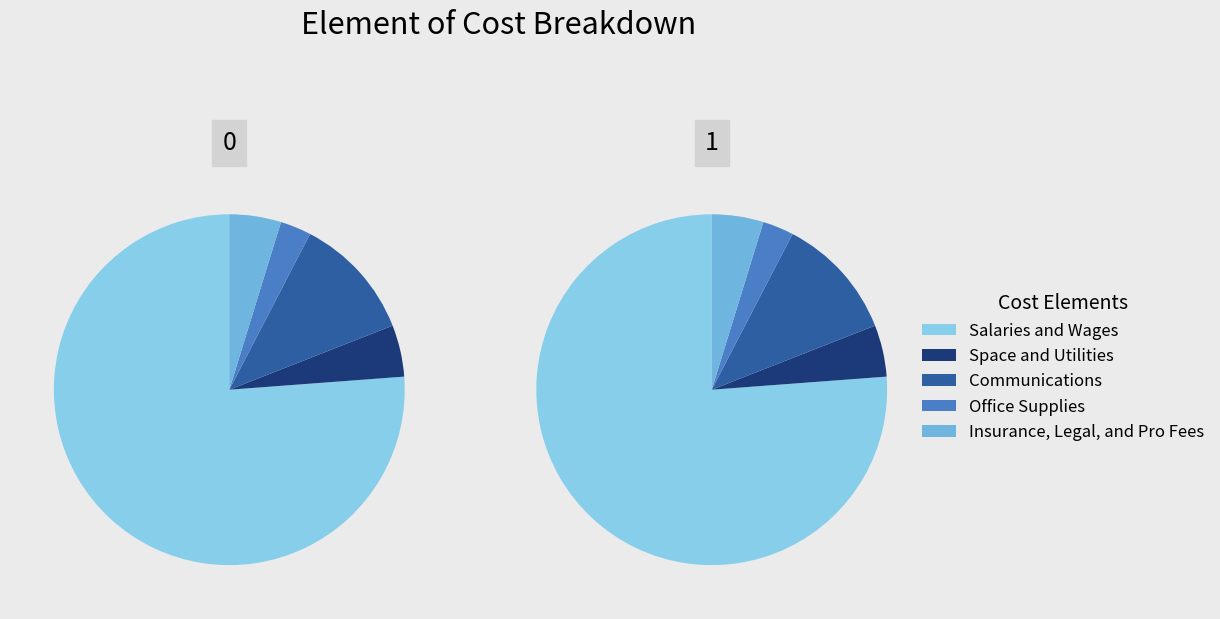

To the nearest percent, what percentage of the pie is Salaries and Wages?

76%